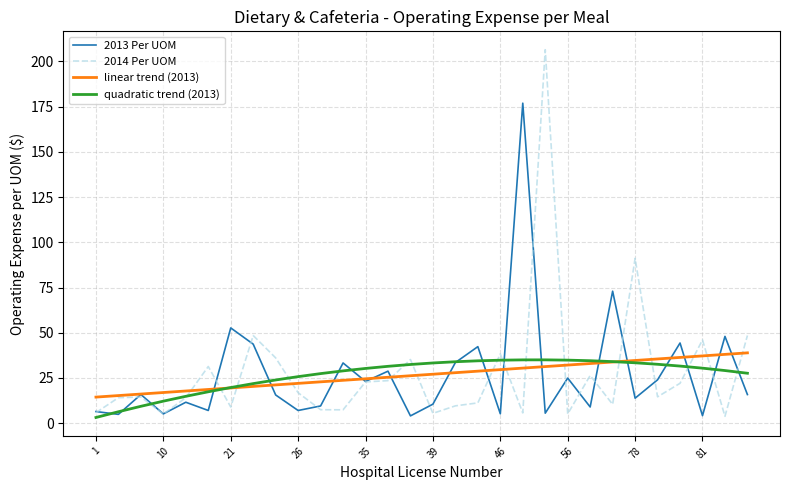

What is the minimum value for linear trend (2013)?

14.4